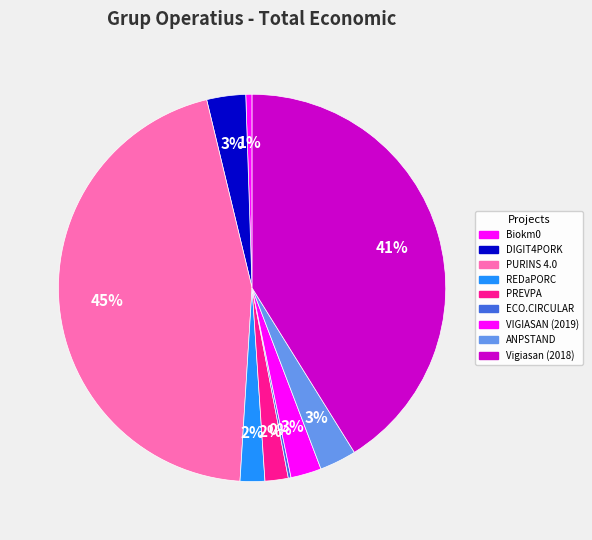

Does any single category account for the majority?

No